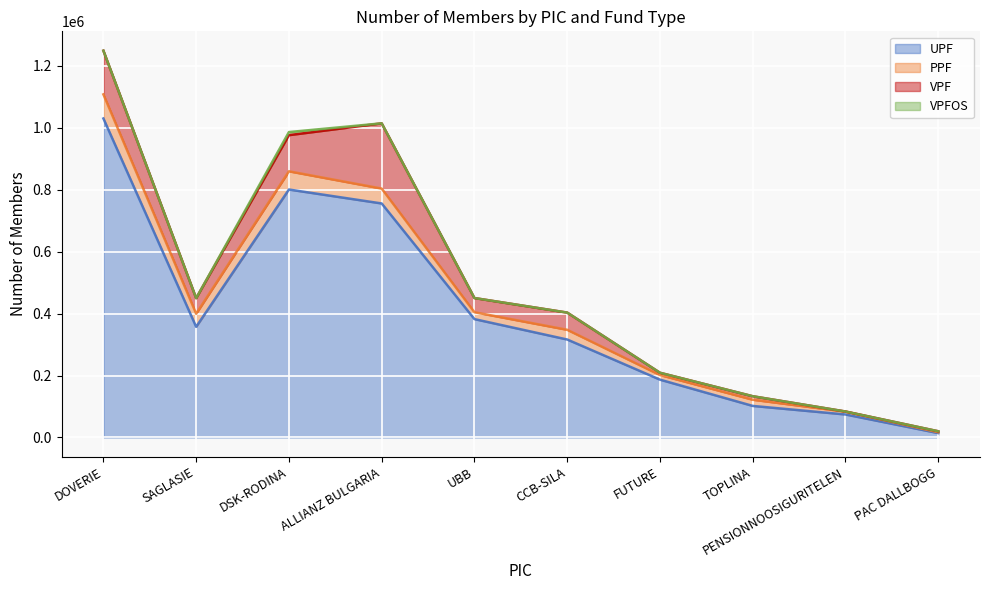

Between SAGLASIE and ALLIANZ BULGARIA, which series saw the biggest shift?

UPF